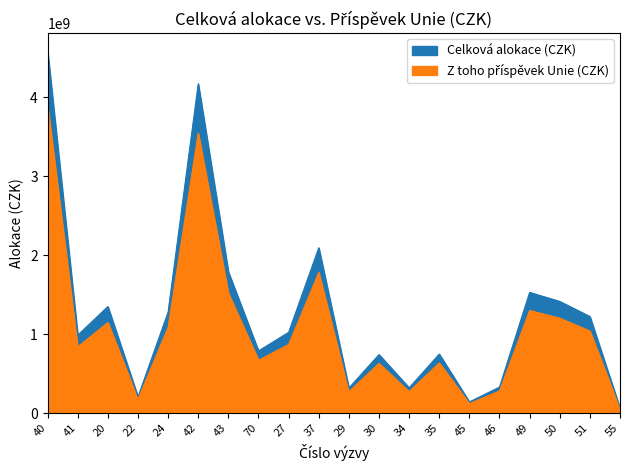

List the labels in order of Celková alokace (CZK) value, smallest first.

55, 45, 22, 29, 34, 46, 30, 35, 70, 41, 27, 51, 24, 20, 50, 49, 43, 37, 42, 40